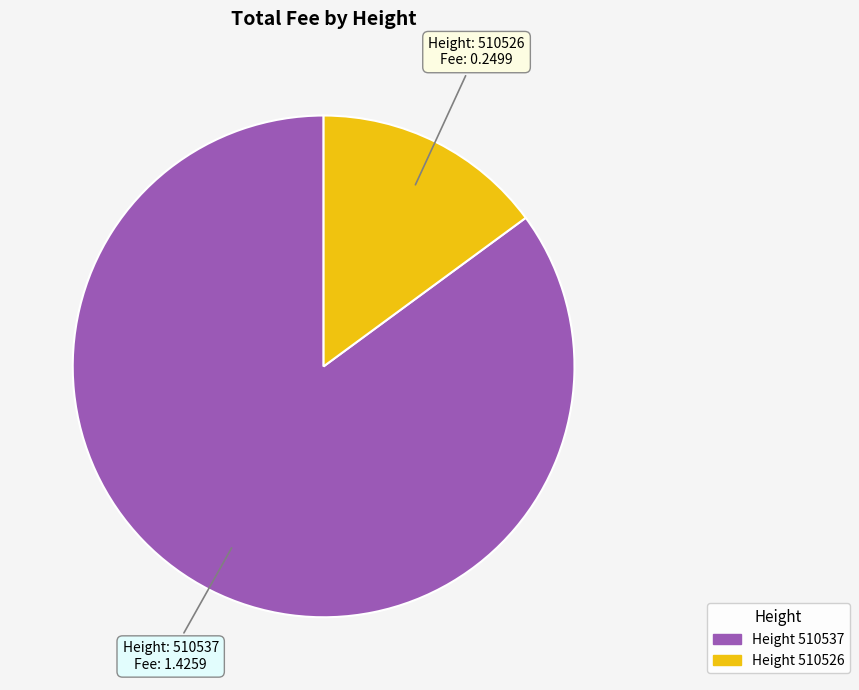

Does any single category account for the majority?

Yes